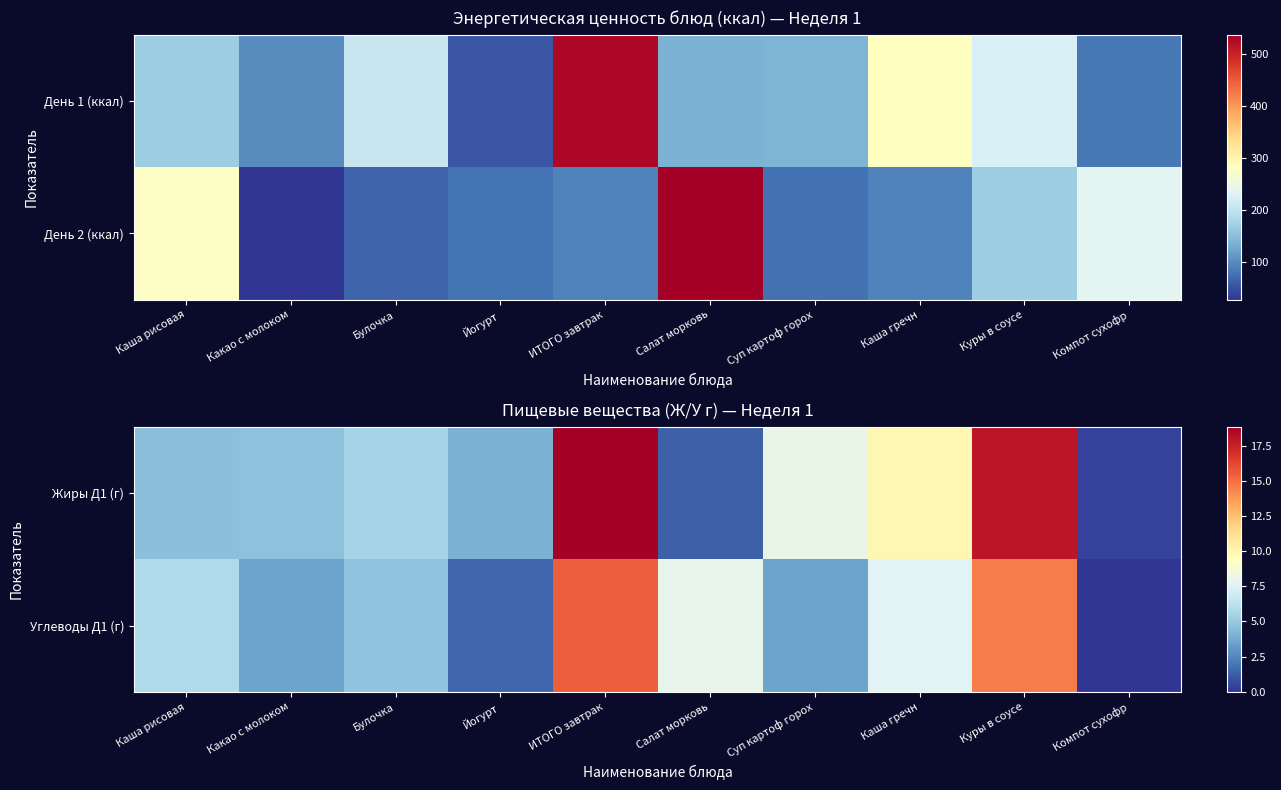

Between Булочка and Какао с молоком, which is larger?

Булочка